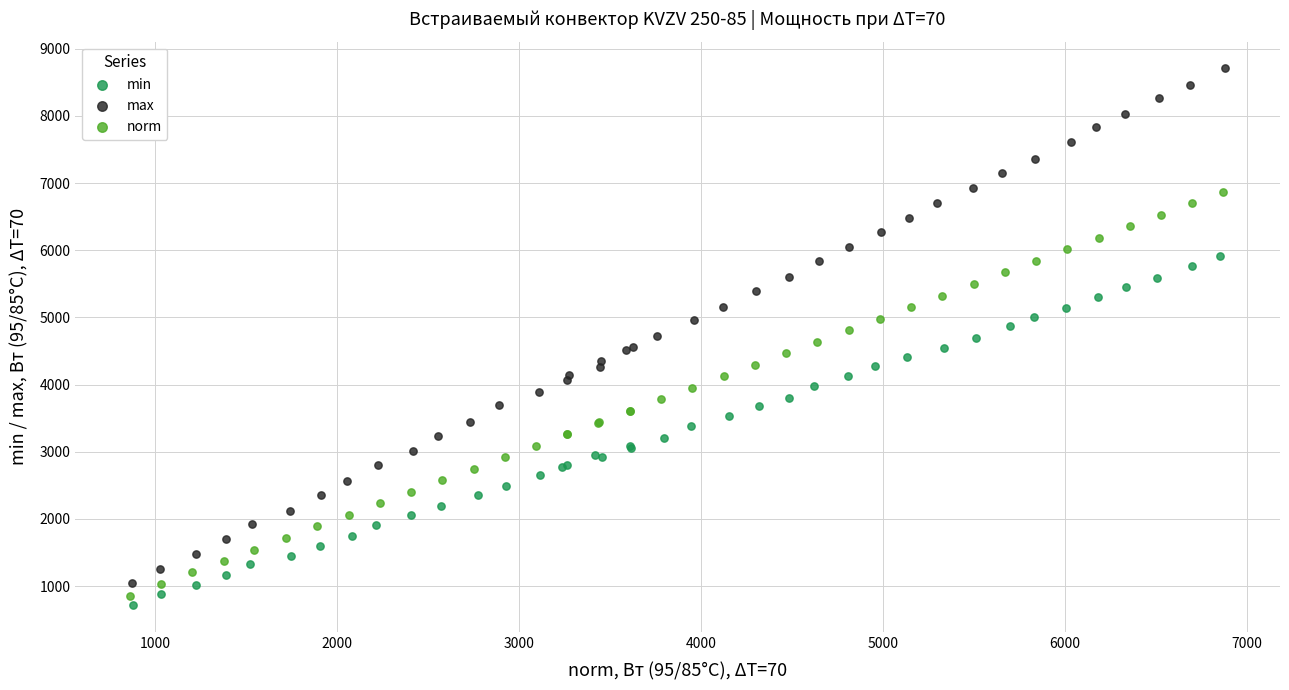

Which series contains the highest Y value?

max